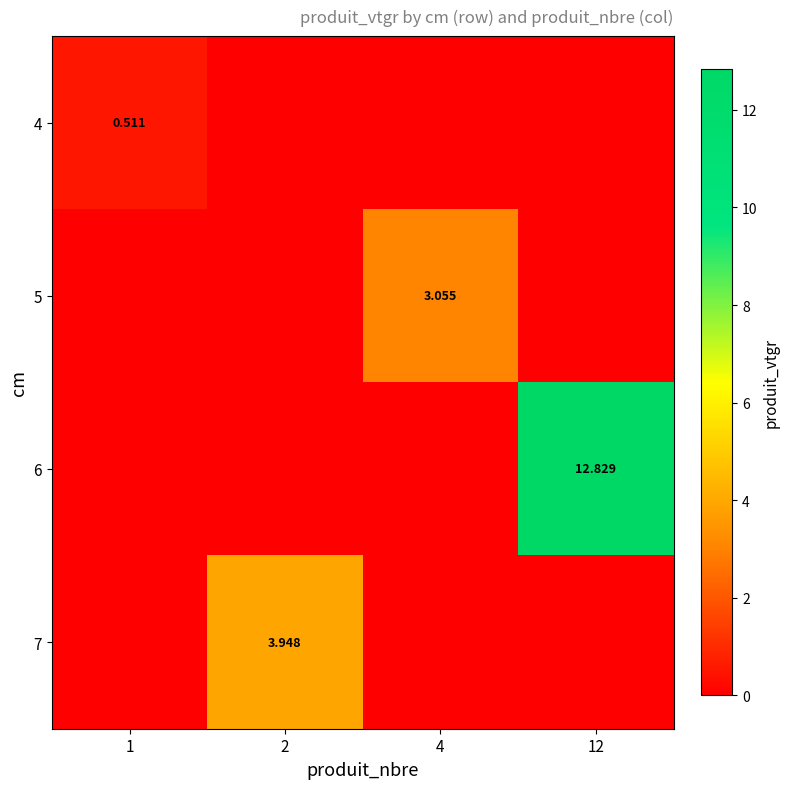

Which series has the largest total across all categories?

6